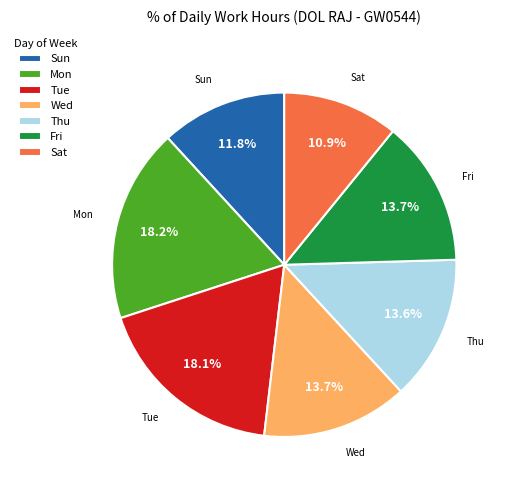

Does any single category account for the majority?

No